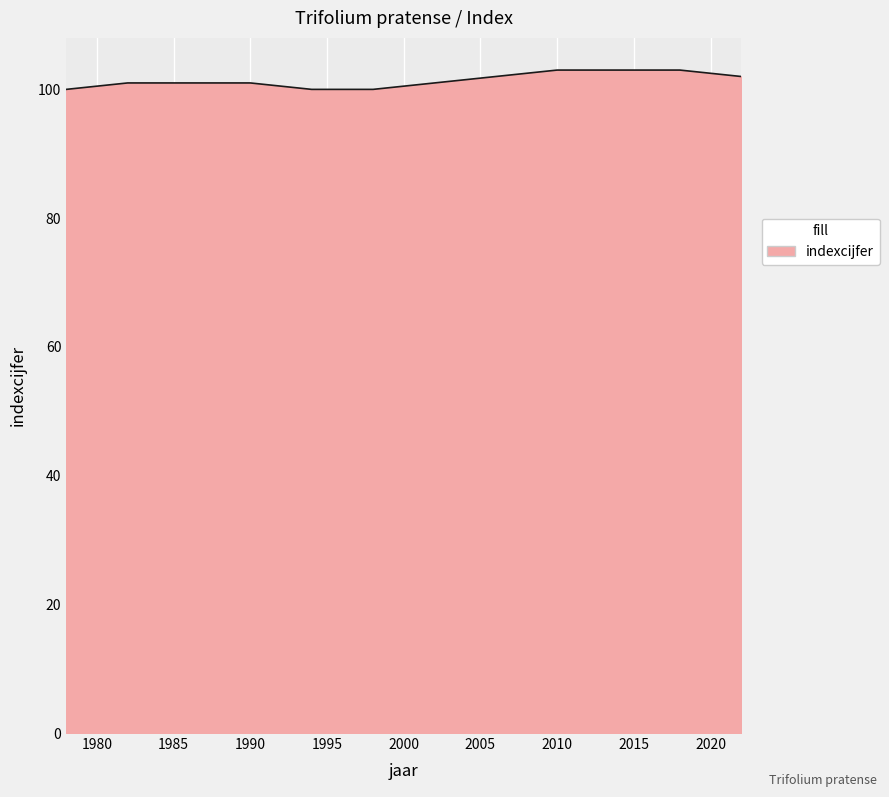

What is the greatest value displayed?

103